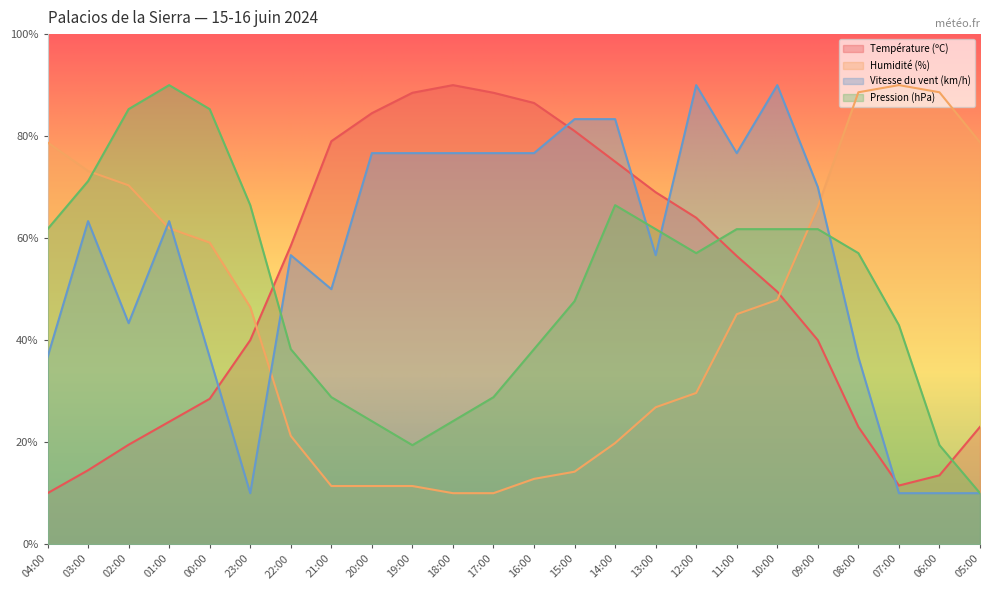

What is the value of the Vitesse du vent (km/h) point at the 18th from the left?

76.7